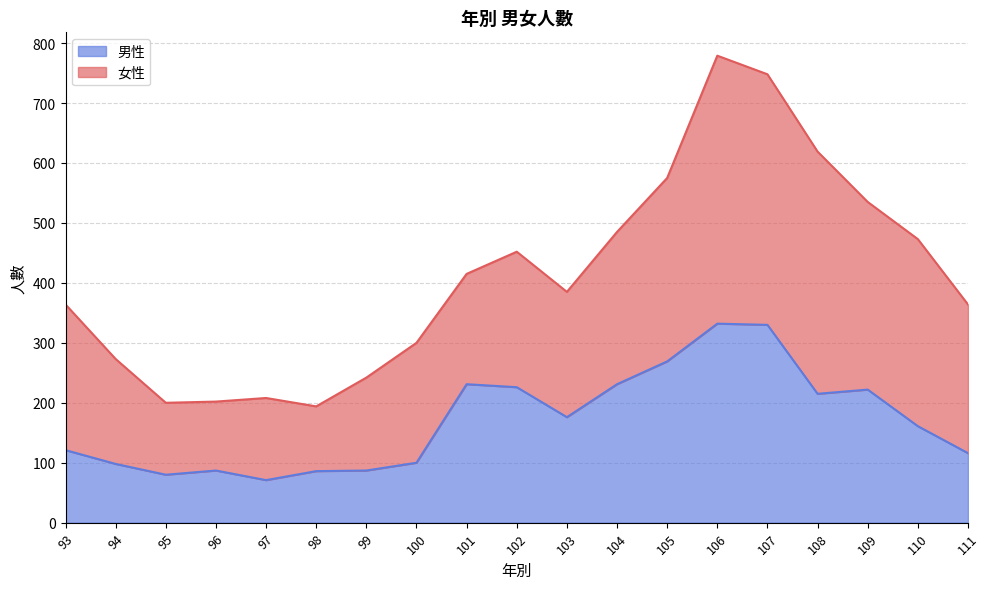

What is the sum of all values?

3239